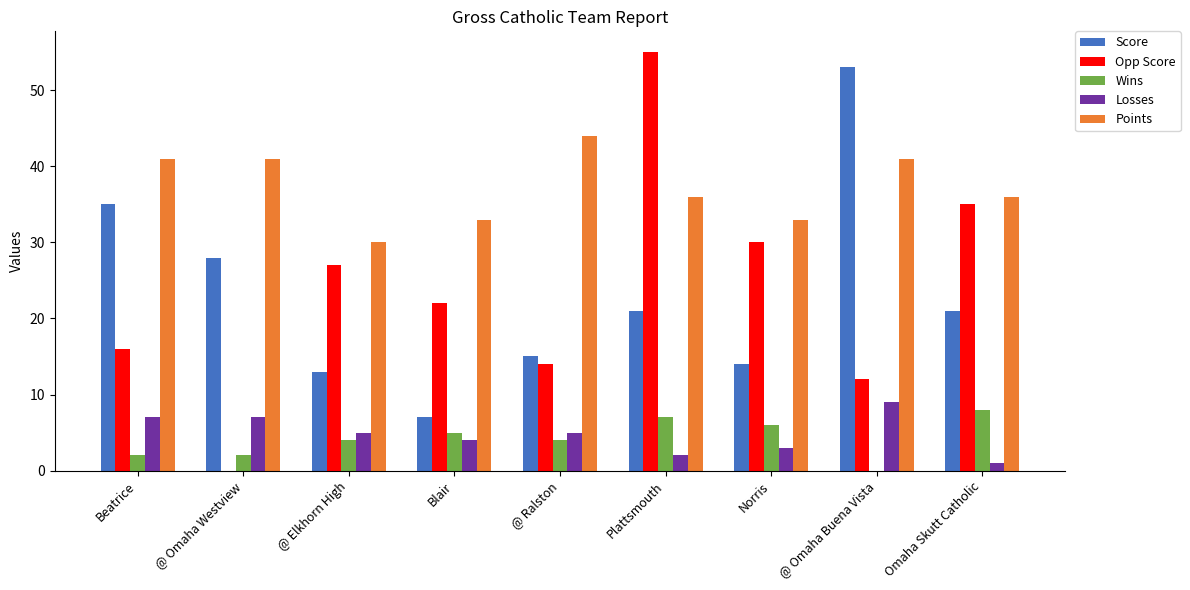

Read the Score value at Beatrice, to the nearest 10.

40